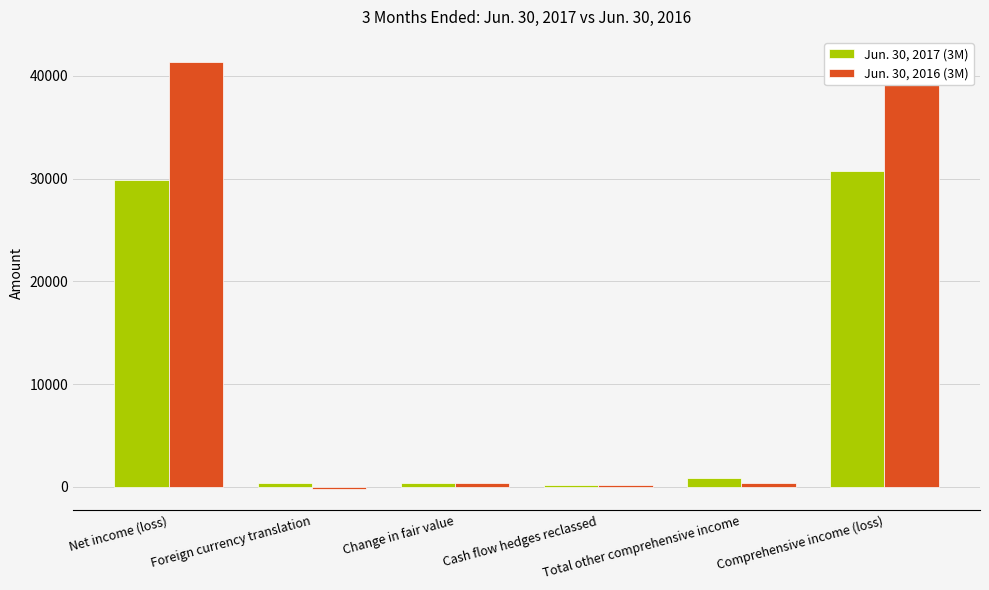

What is the difference between the Jun. 30, 2017 (3M) values at Cash flow hedges reclassed and Comprehensive income (loss)?

30577